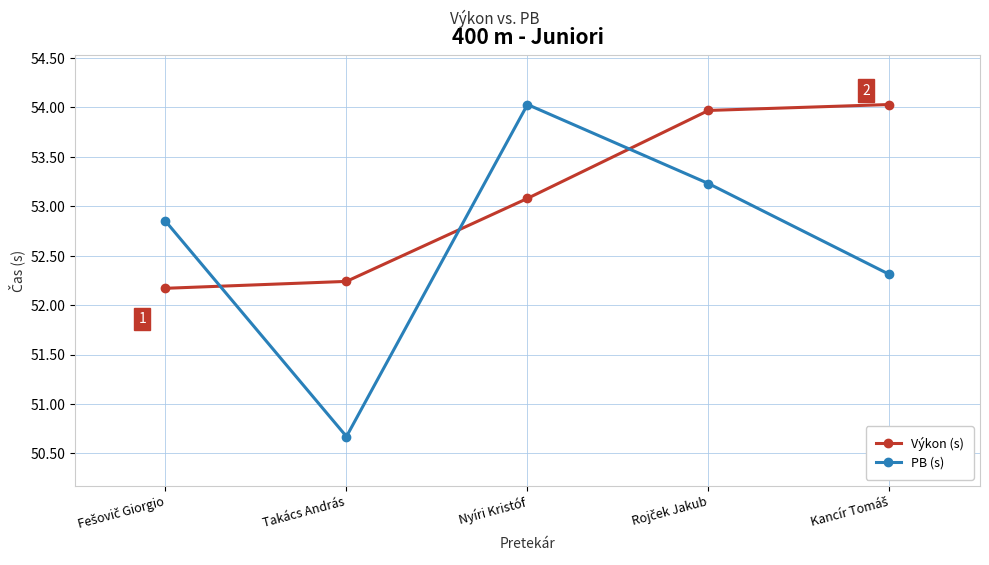

Is the value of PB (s) at Nyíri Kristóf greater than the value of Výkon (s) at Nyíri Kristóf?

Yes